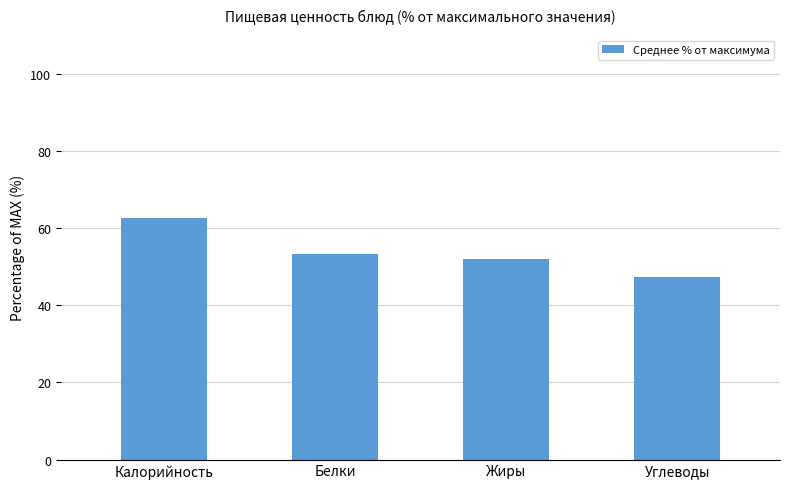

Rank the categories by value from lowest to highest.

Углеводы, Жиры, Белки, Калорийность